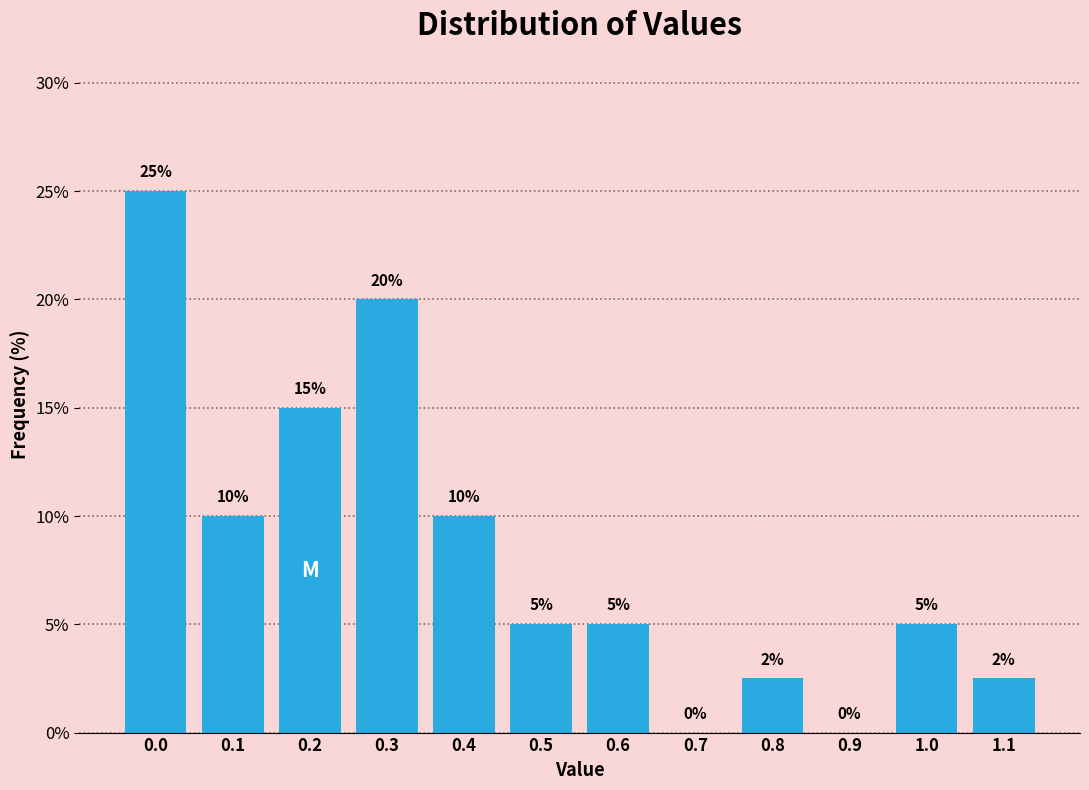

What is the approximate value at 0.2?

15.0